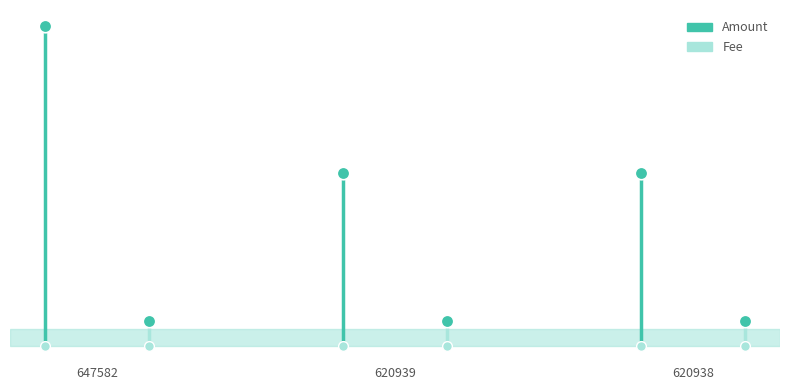

Is this an area chart (filled region under the line)?

No